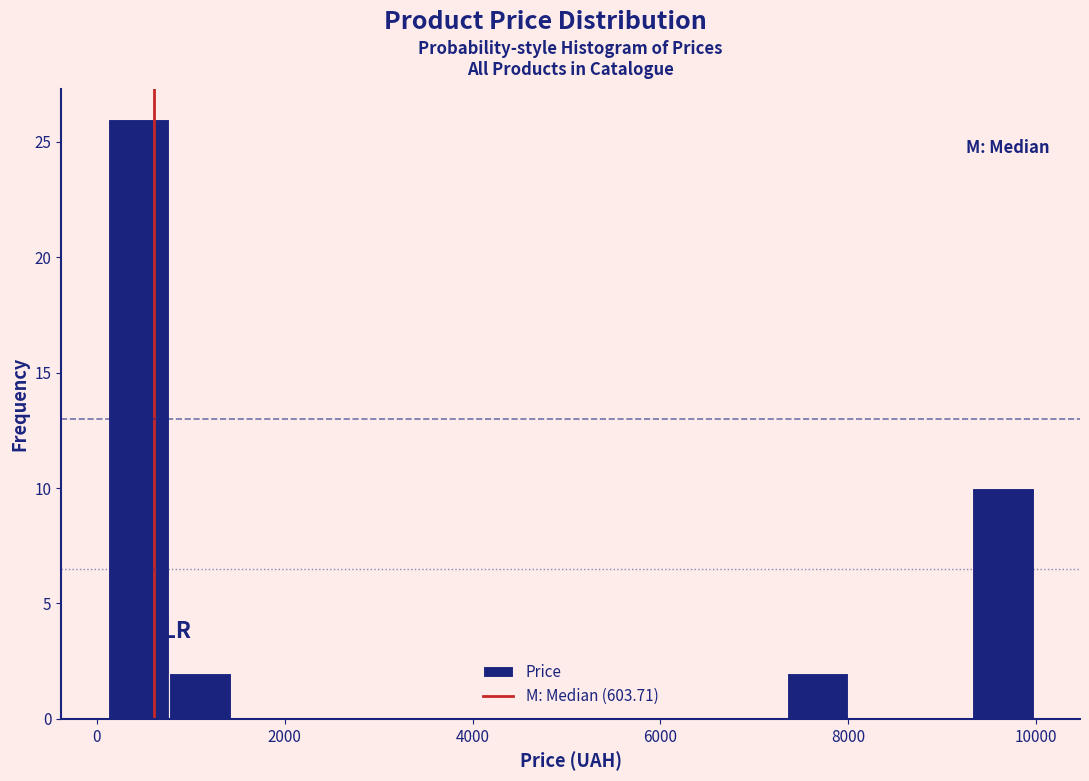

Around what value on the x-axis is the tallest bar? Give the approximate position of its centre, as read against the axis.

400